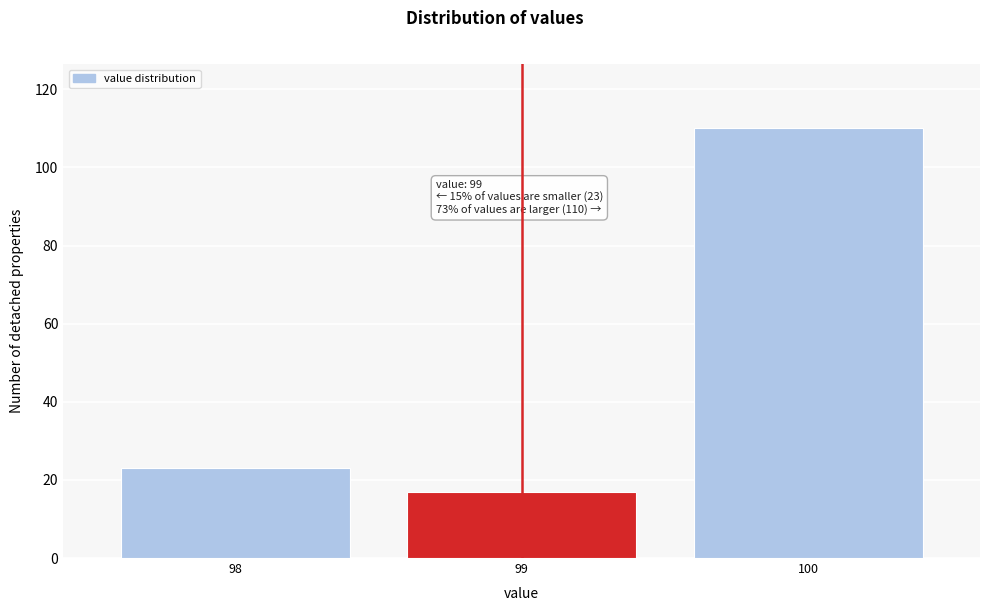

Reading left to right, transcribe all the data shown in this chart.

98=23	99=17	100=110